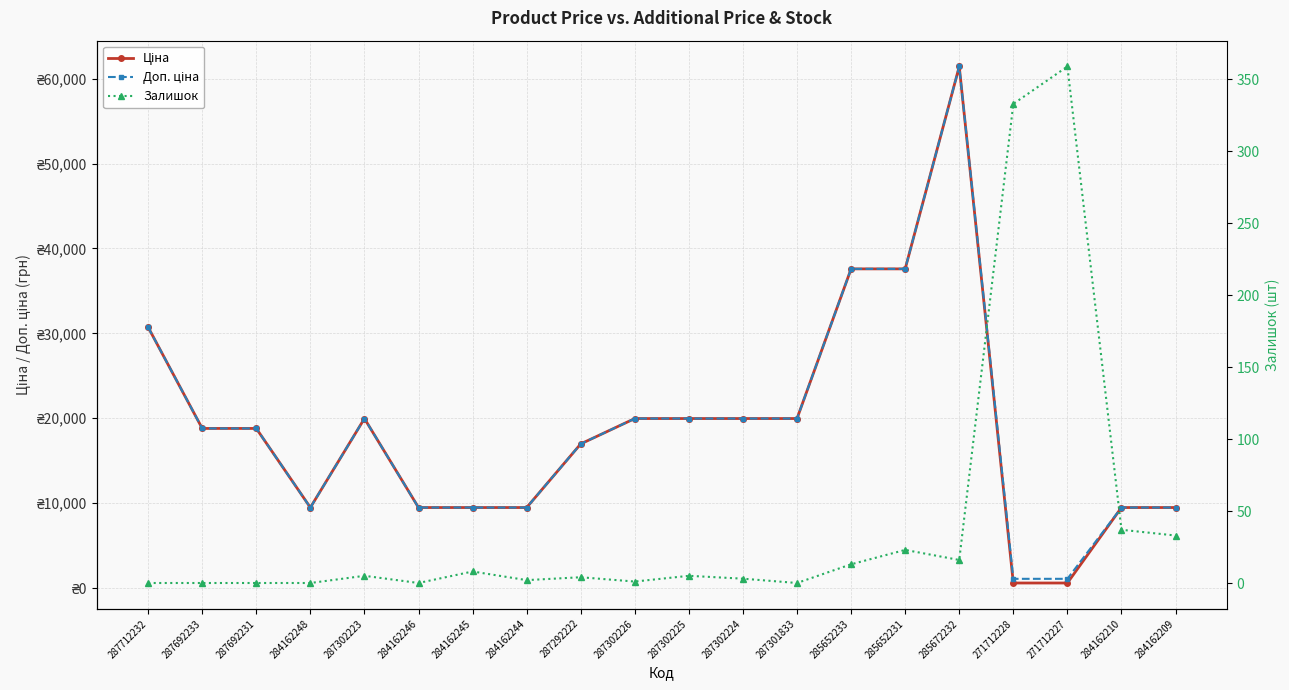

What is the label of the 16th point from the right?

287302223